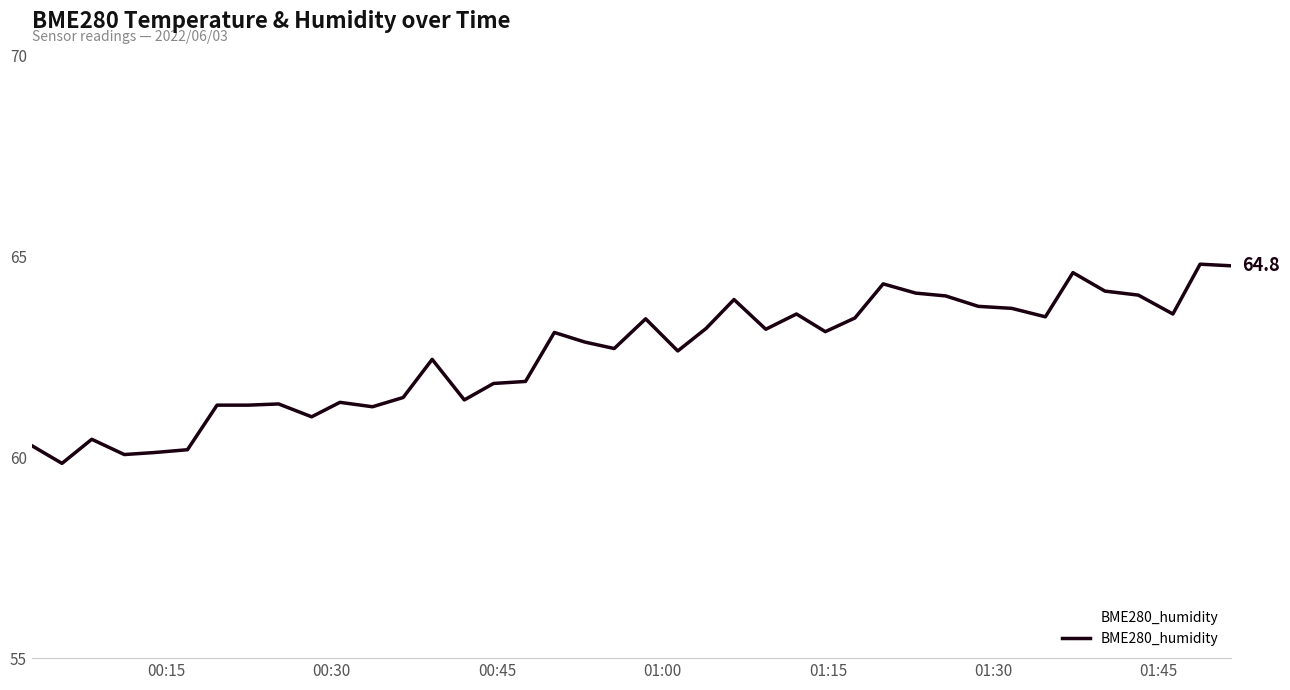

What is the difference between the maximum and minimum values?

5.0